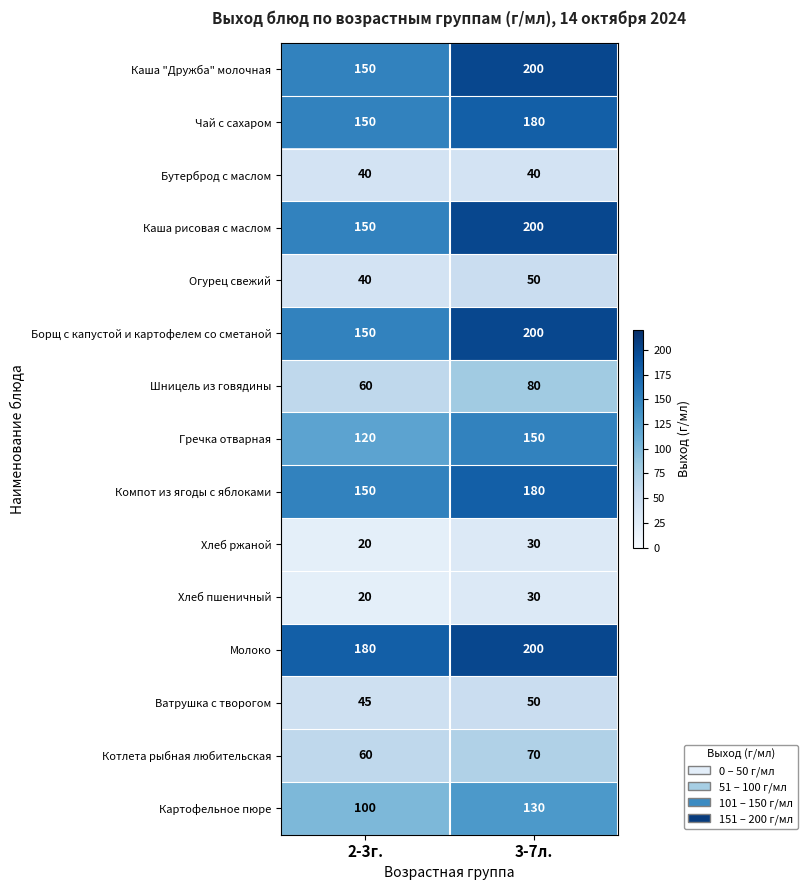

Which series has the largest total across all categories?

Молоко